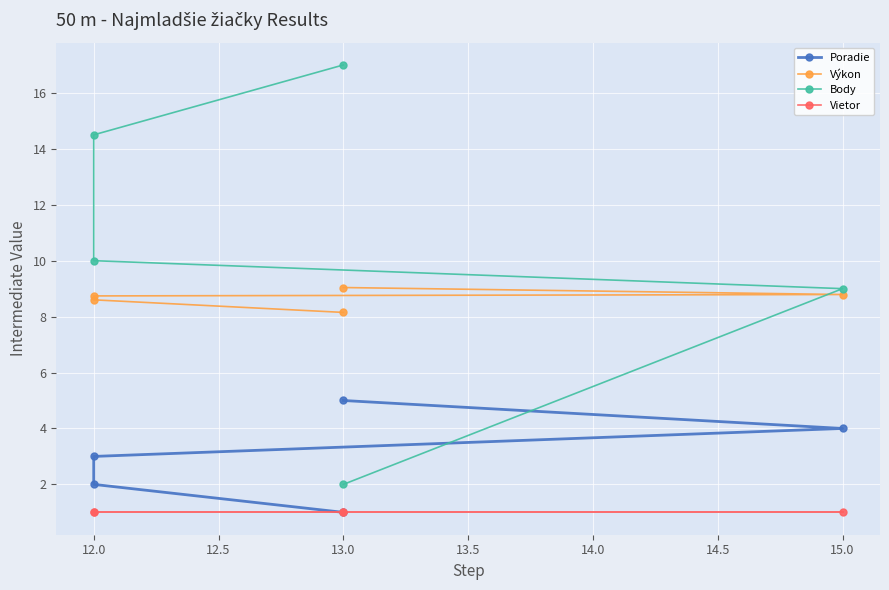

What is the difference between the maximum and minimum values in the Body series?

15.0